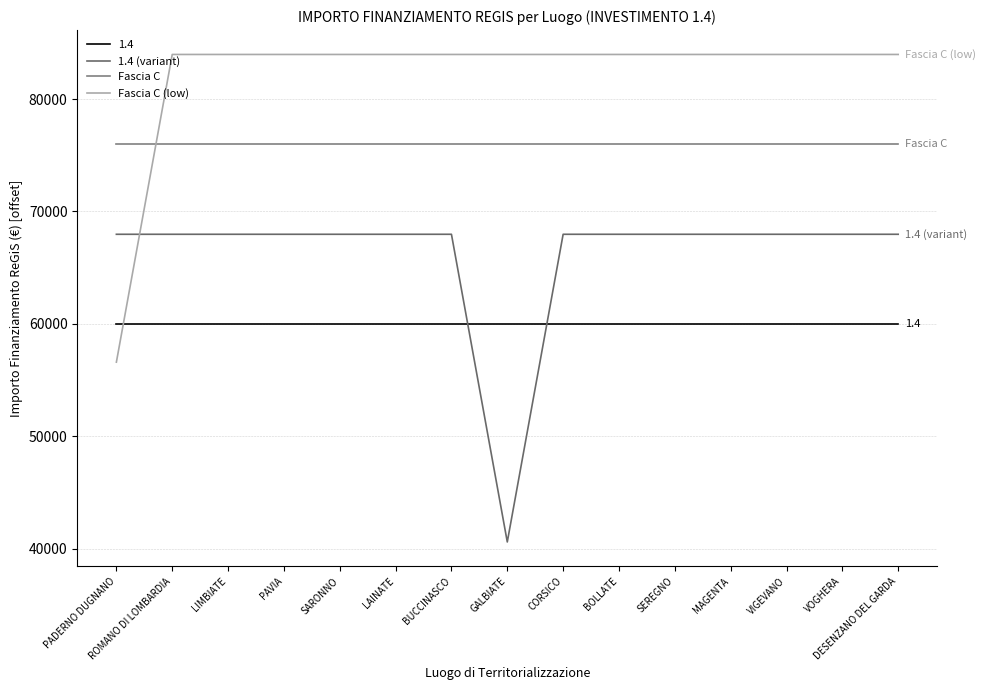

What is the spread (max minus min) of values at SEREGNO?

24000